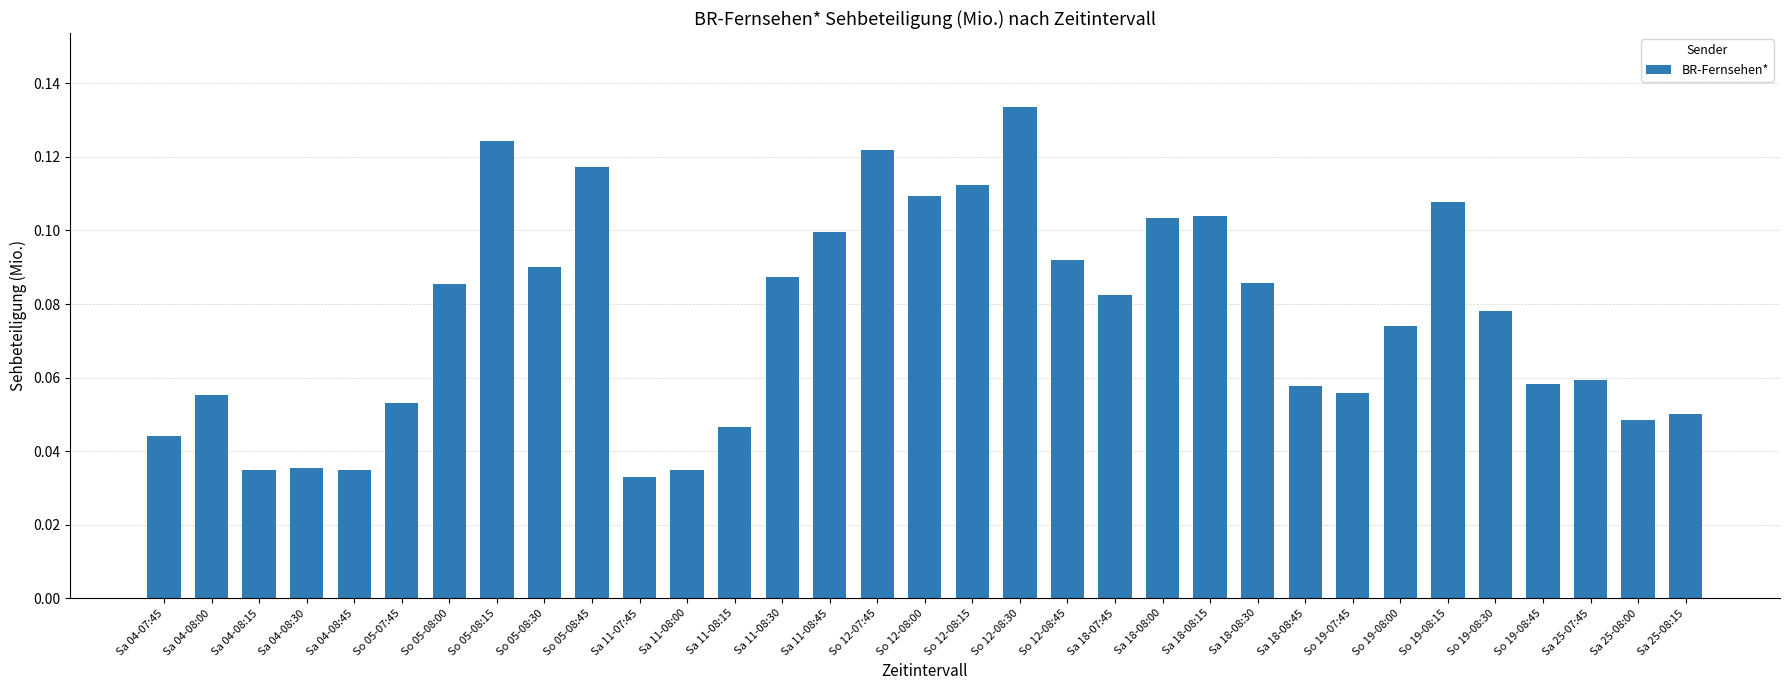

The value at So 05-08:00 is 0.1. True or false?

True